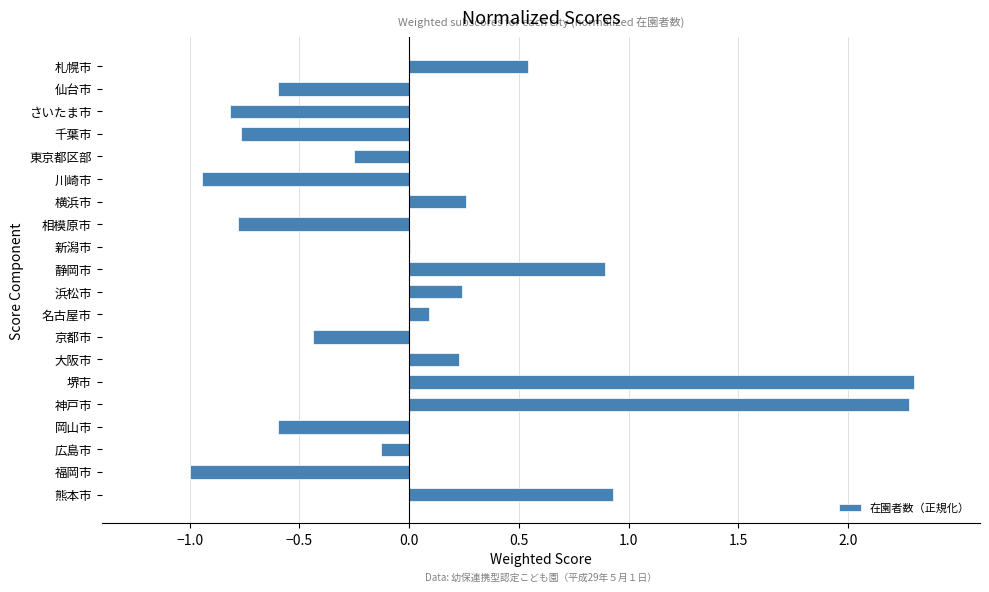

What is the sum of all values?

1.4